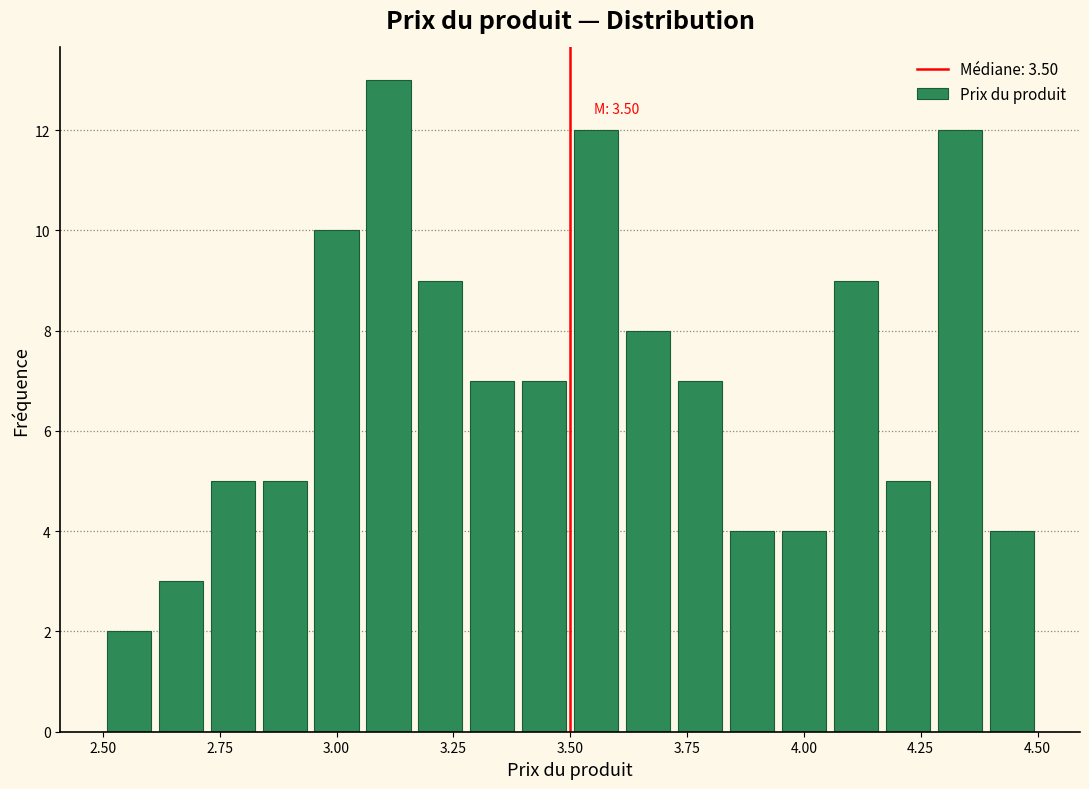

Around what value on the x-axis is the tallest bar? Give the approximate position of its centre, as read against the axis.

3.10